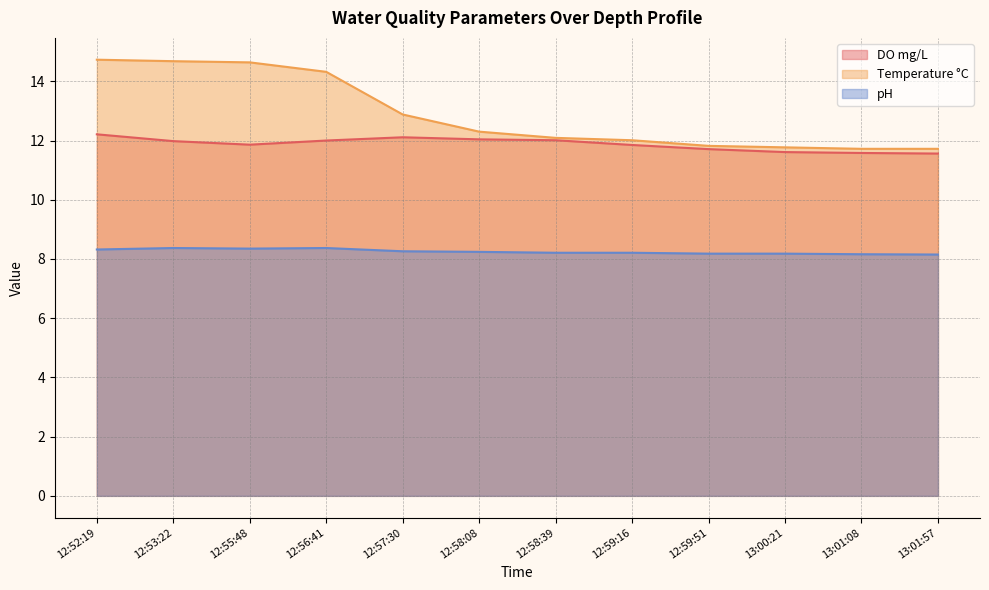

In DO mg/L, how many points are higher than both neighbors (excluding endpoints)?

1